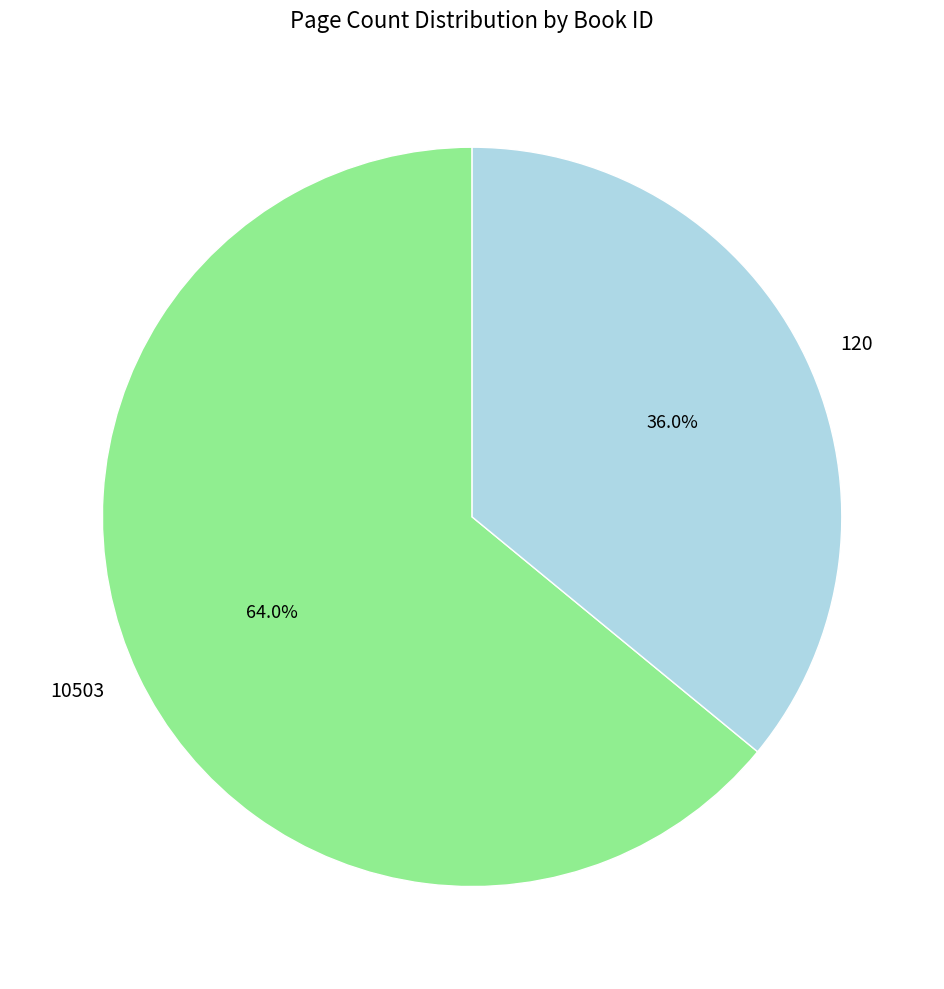

To the nearest percent, what is the average slice percentage?

50%